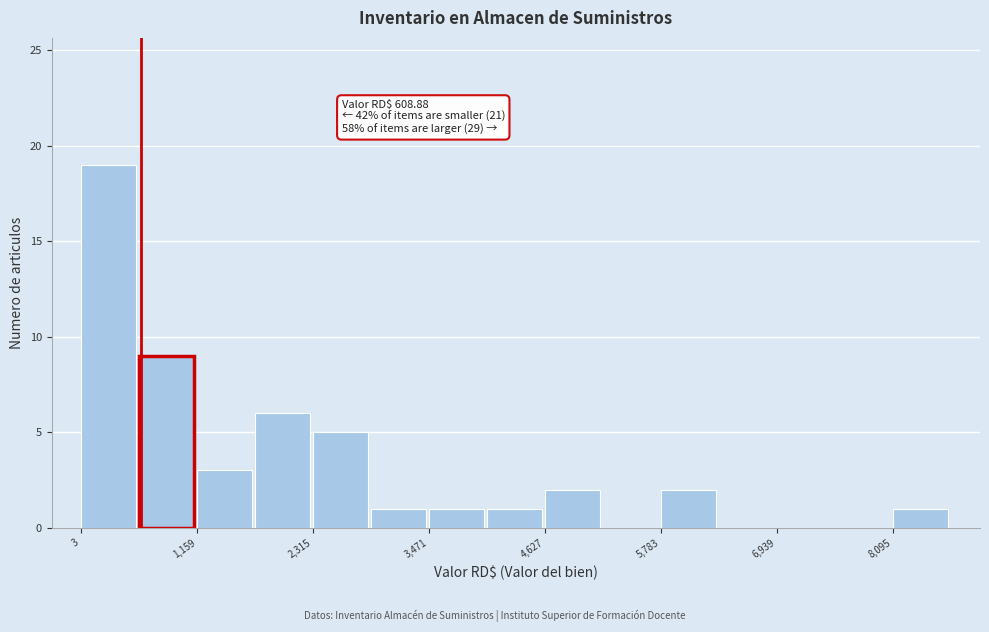

Around what value on the x-axis is the tallest bar? Give the approximate position of its centre, as read against the axis.

200